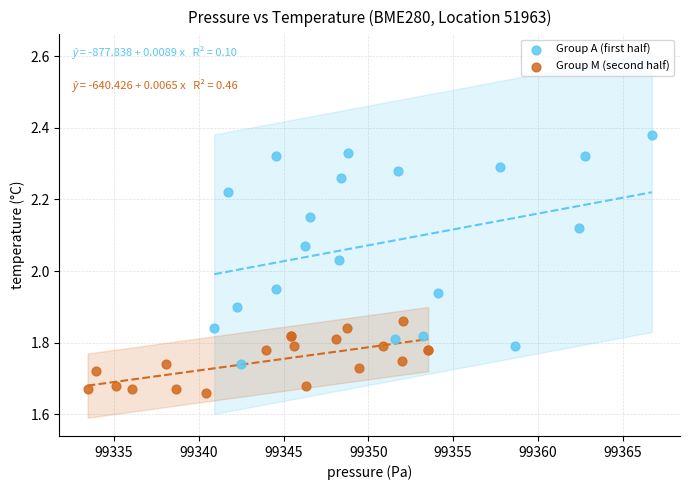

What are all the series names shown in the legend?

Group A (first half), Group M (second half)